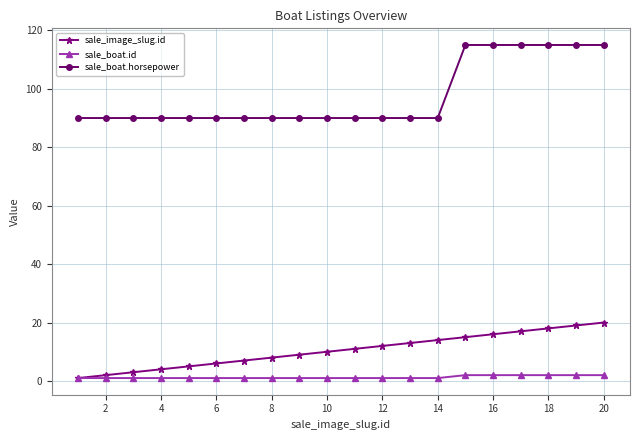

Count the number of categories in the chart.

20